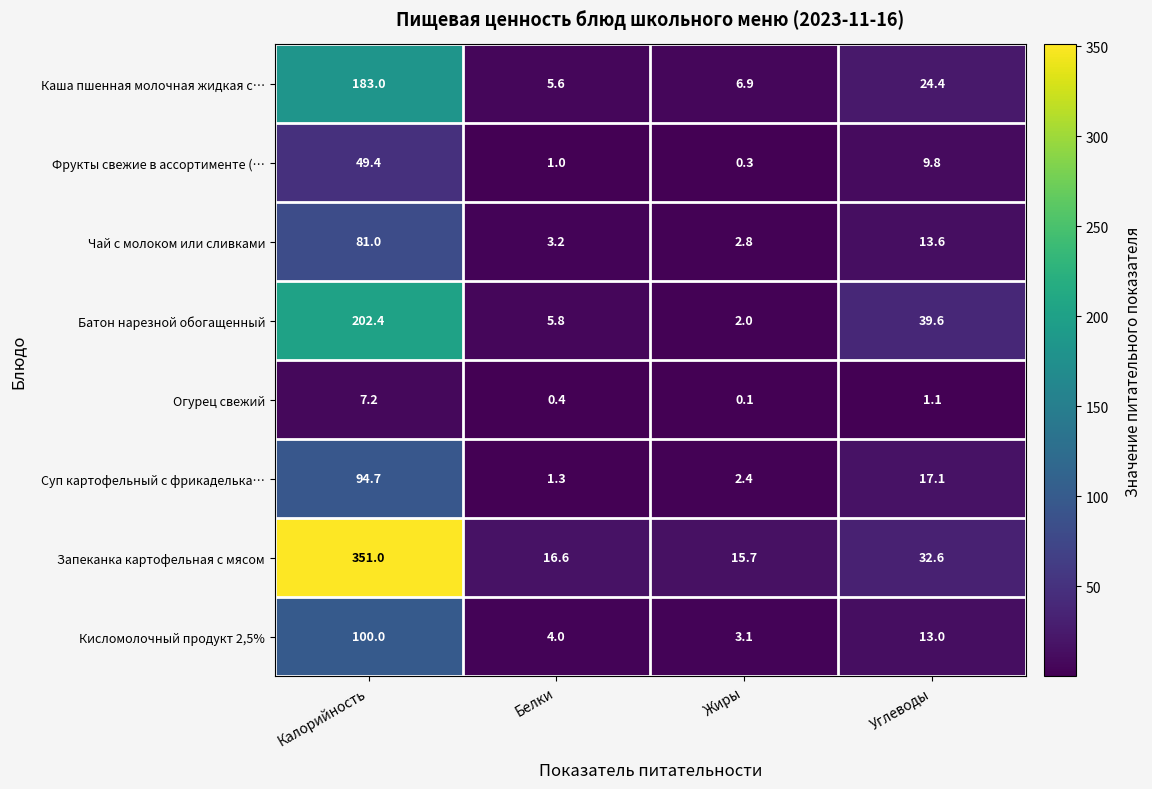

What is the average value of the Фрукты свежие в ассортименте (… series?

15.1